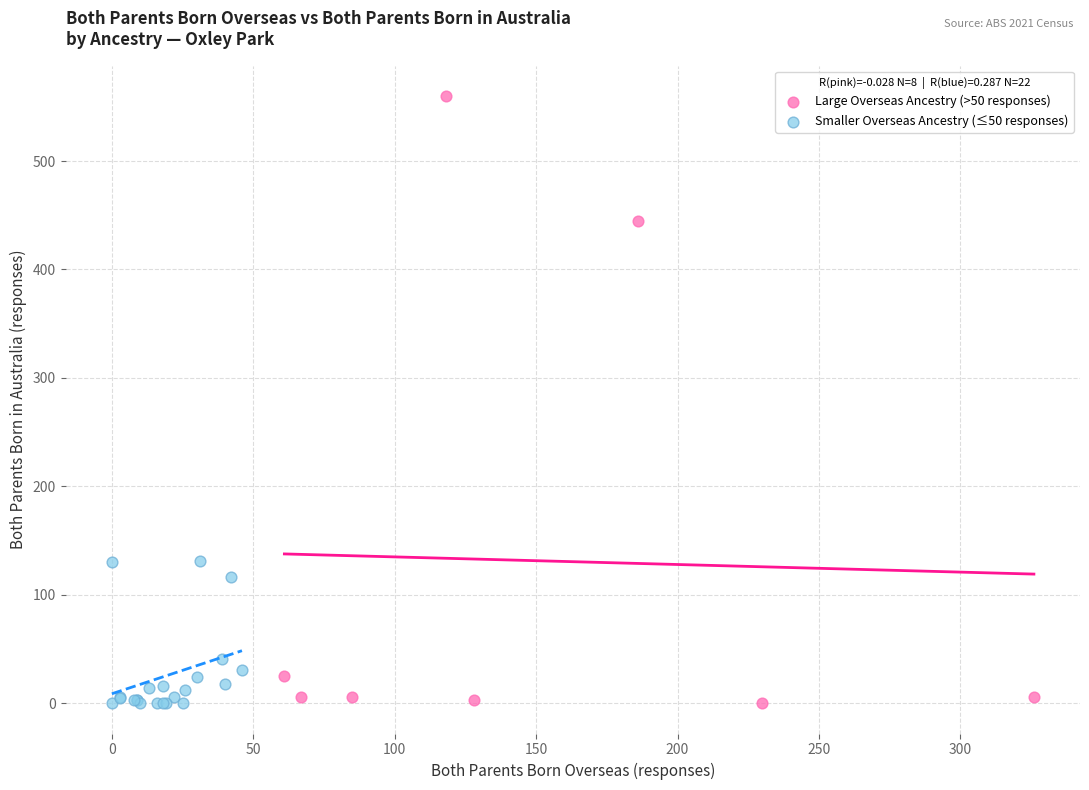

Which series reaches the maximum Y coordinate?

Large Overseas Ancestry (>50 responses)